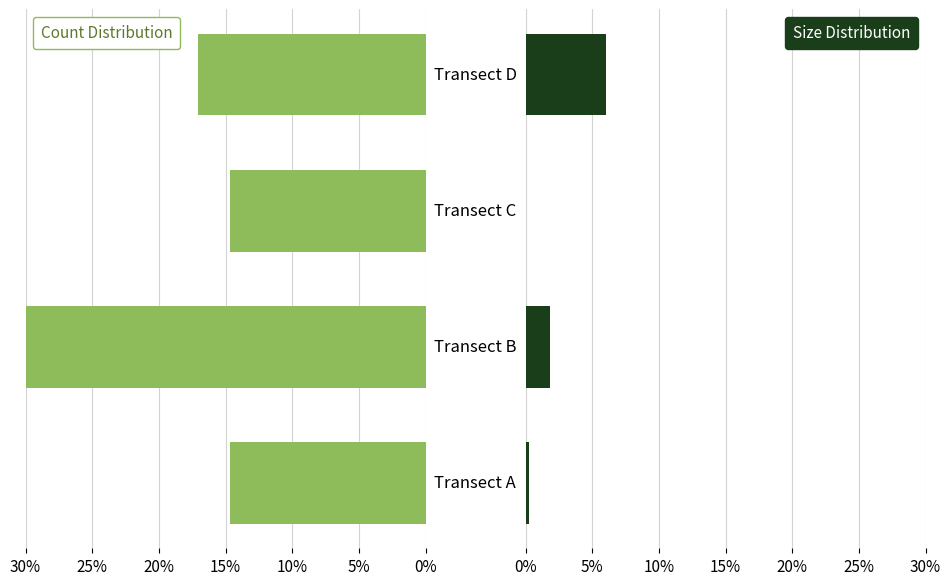

What is the approximate value of Size Distribution at 0%?

0.3